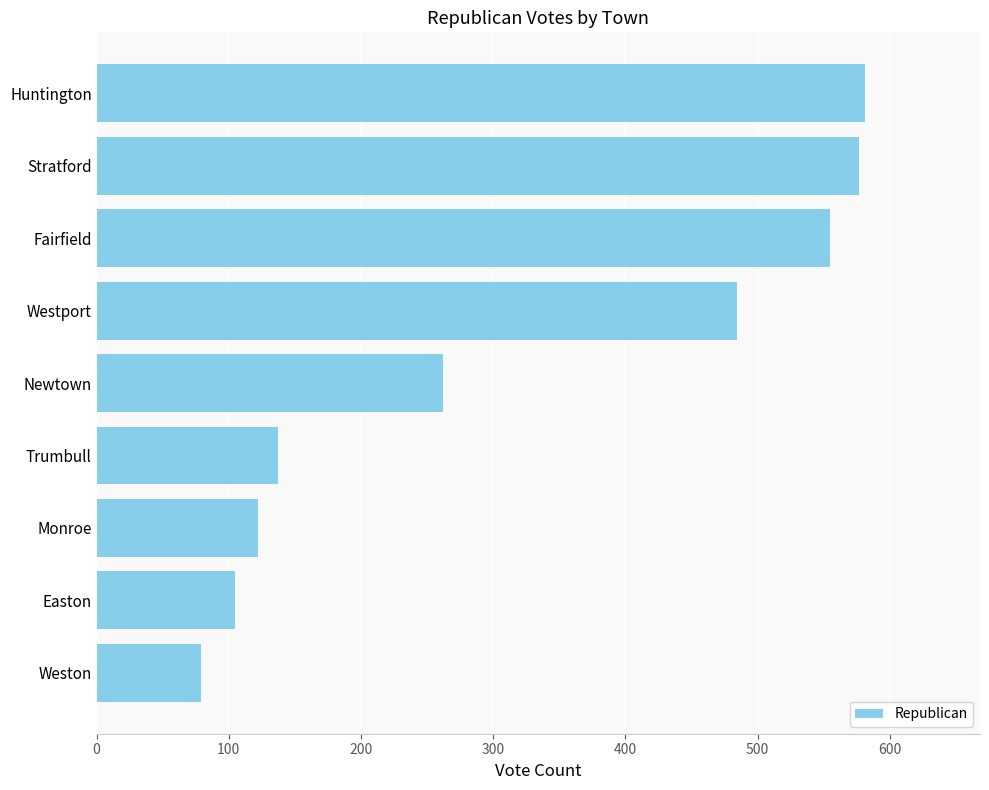

The chart shows a value of 117 at Newtown. True or false?

False